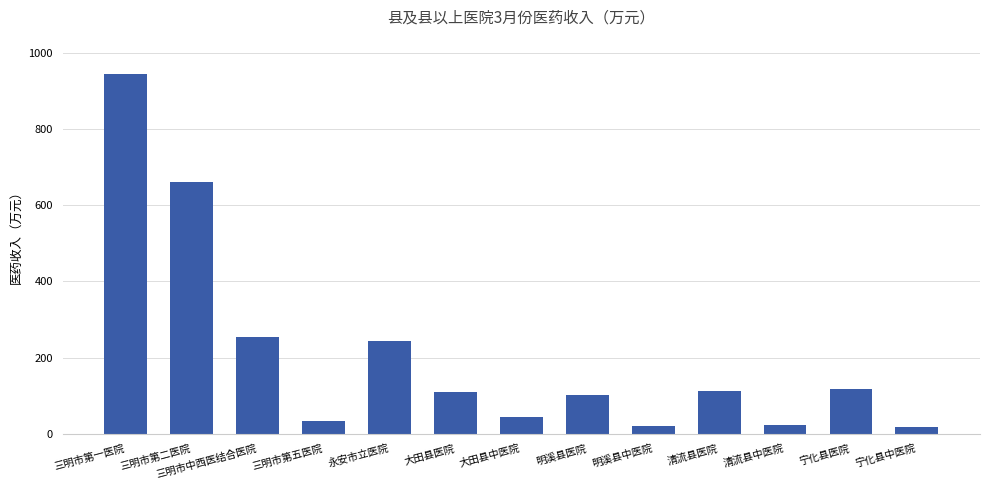

What is the change in value from 永安市立医院 to 清流县医院?

-131.2